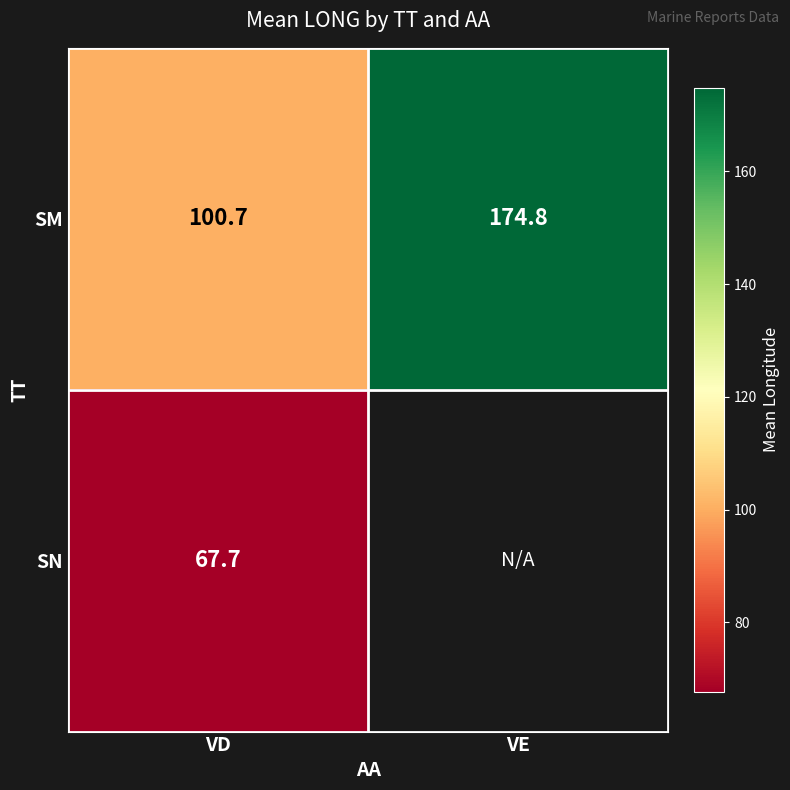

Is the value of SM at VE greater than the value of SN at VD?

Yes